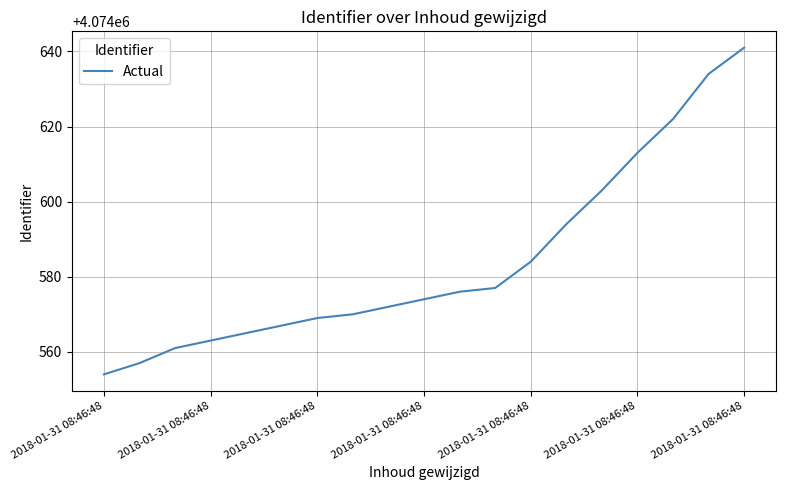

What is the minimum value shown in the chart?

4074554